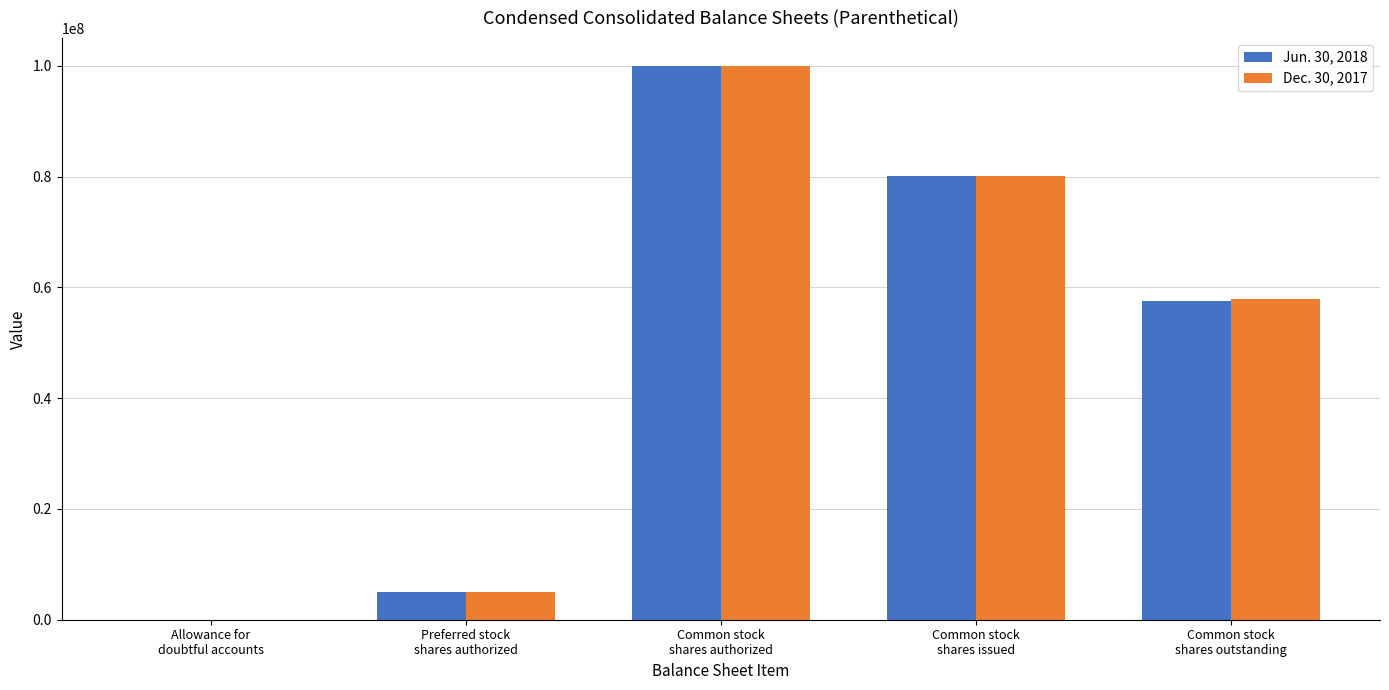

How many groups of bars are there?

5